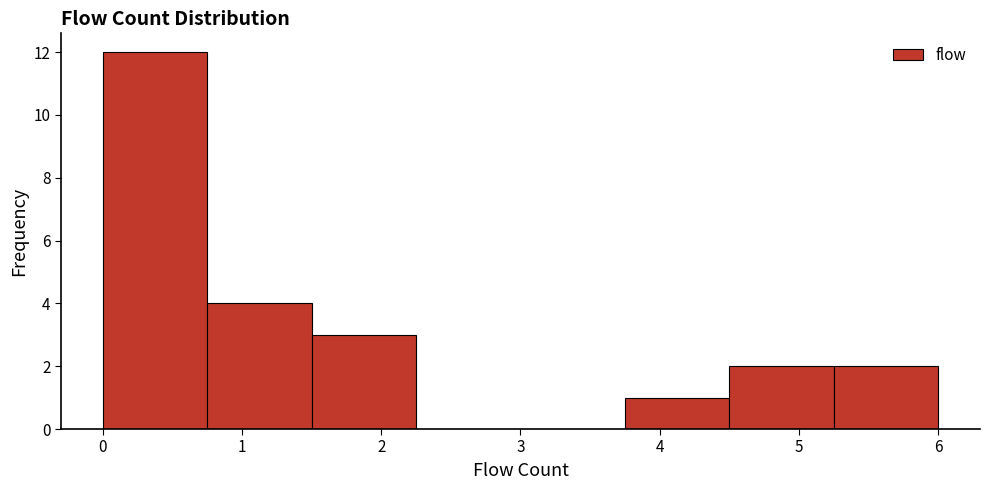

Reading left to right, transcribe this chart: for each bar, give the range it covers on the x-axis and its height. Neither the bar edges nor the heights are printed on the chart, so give them approximately, as read against the axes.

0.00 to 0.75: 12
0.75 to 1.50: 4
1.50 to 2.25: 3
2.25 to 3.00: 0
3.00 to 3.75: 0
3.75 to 4.50: 1
4.50 to 5.25: 2
5.25 to 6.00: 2